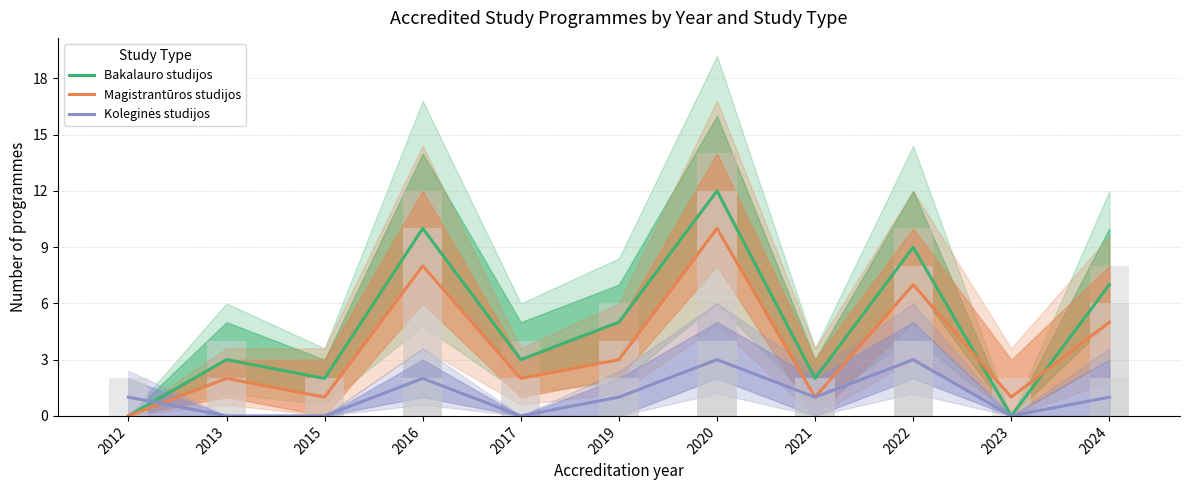

What is the difference between the maximum and minimum values in the Bakalauro studijos series?

12